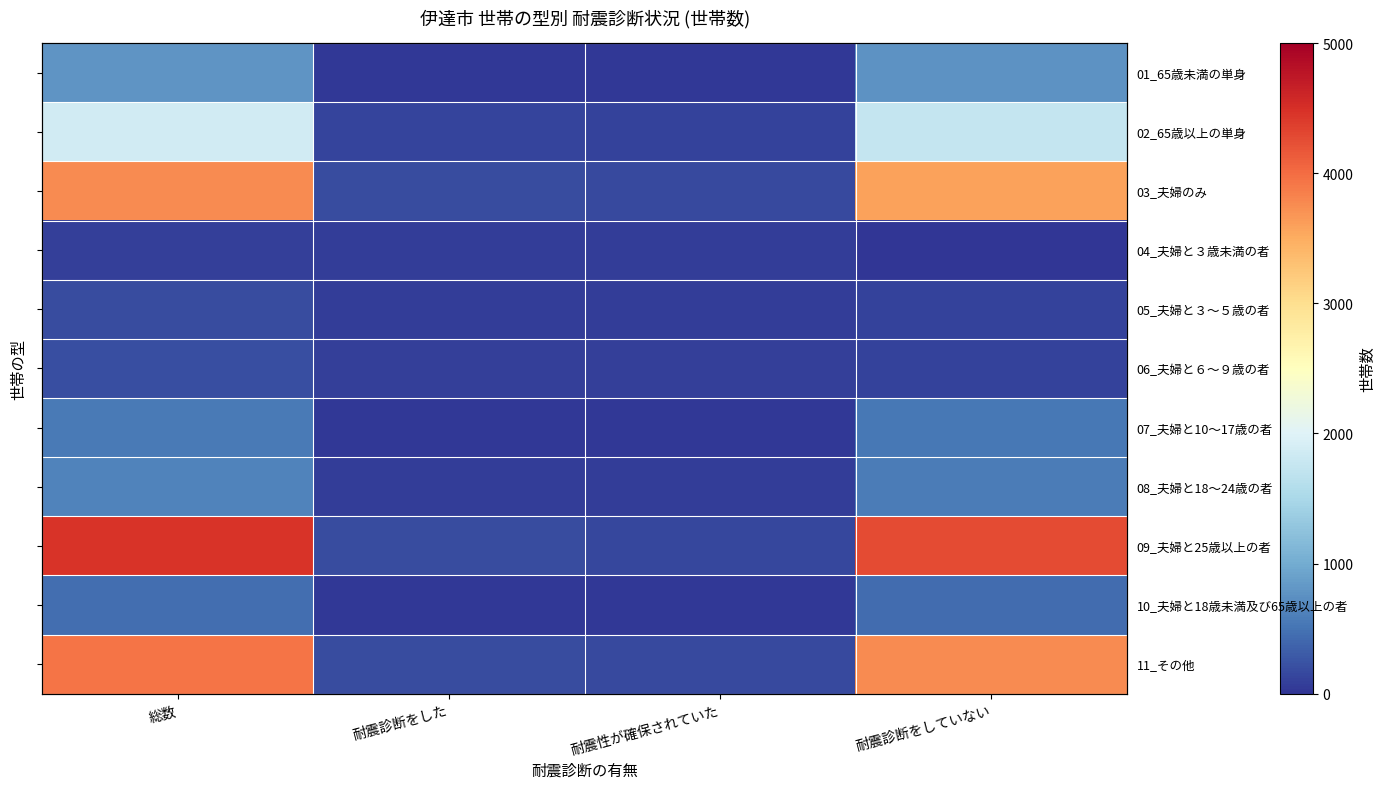

Rank the series by their maximum value, from highest to lowest.

09_夫婦と25歳以上の者, 11_その他, 03_夫婦のみ, 02_65歳以上の単身, 01_65歳未満の単身, 08_夫婦と18～24歳の者, 07_夫婦と10～17歳の者, 10_夫婦と18歳未満及び65歳以上の者, 06_夫婦と６～９歳の者, 05_夫婦と３～５歳の者, 04_夫婦と３歳未満の者